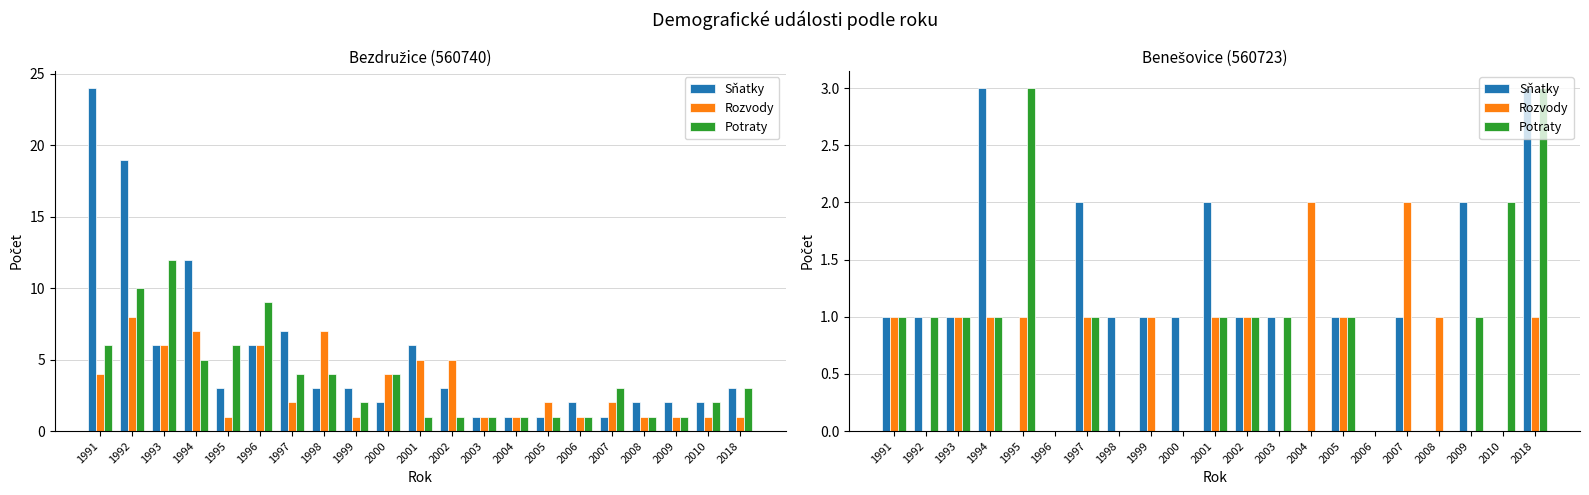

What are all the series names shown in the legend?

Sňatky, Rozvody, Potraty